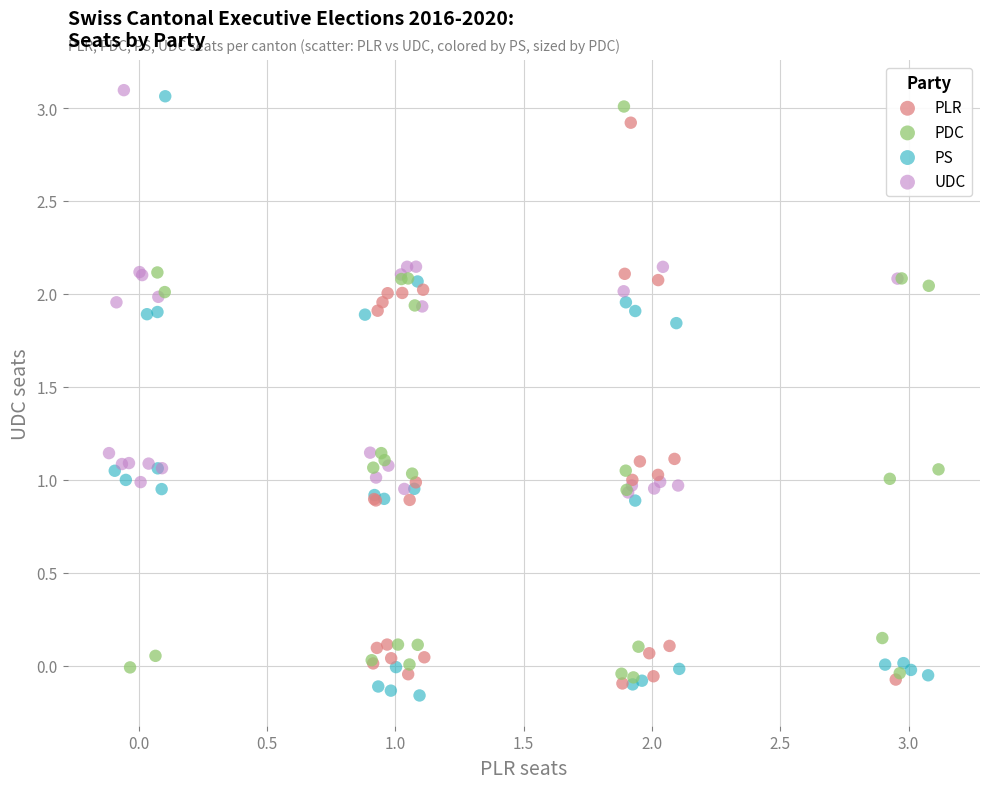

Which series reaches the maximum Y coordinate?

UDC